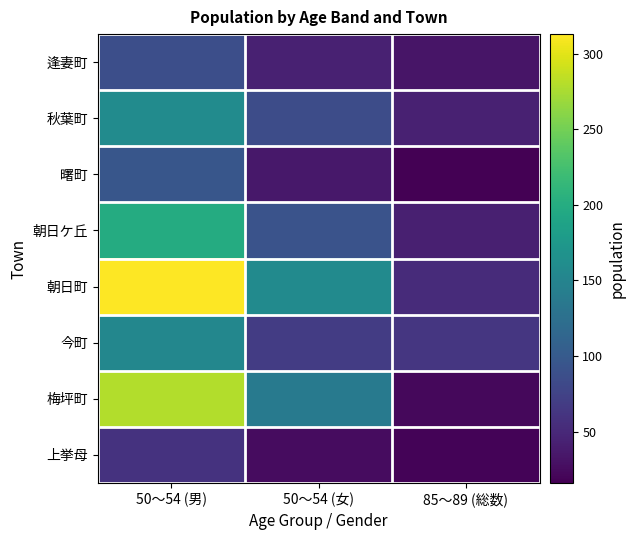

What is the spread (max minus min) of values at 85～89 (総数)?

47